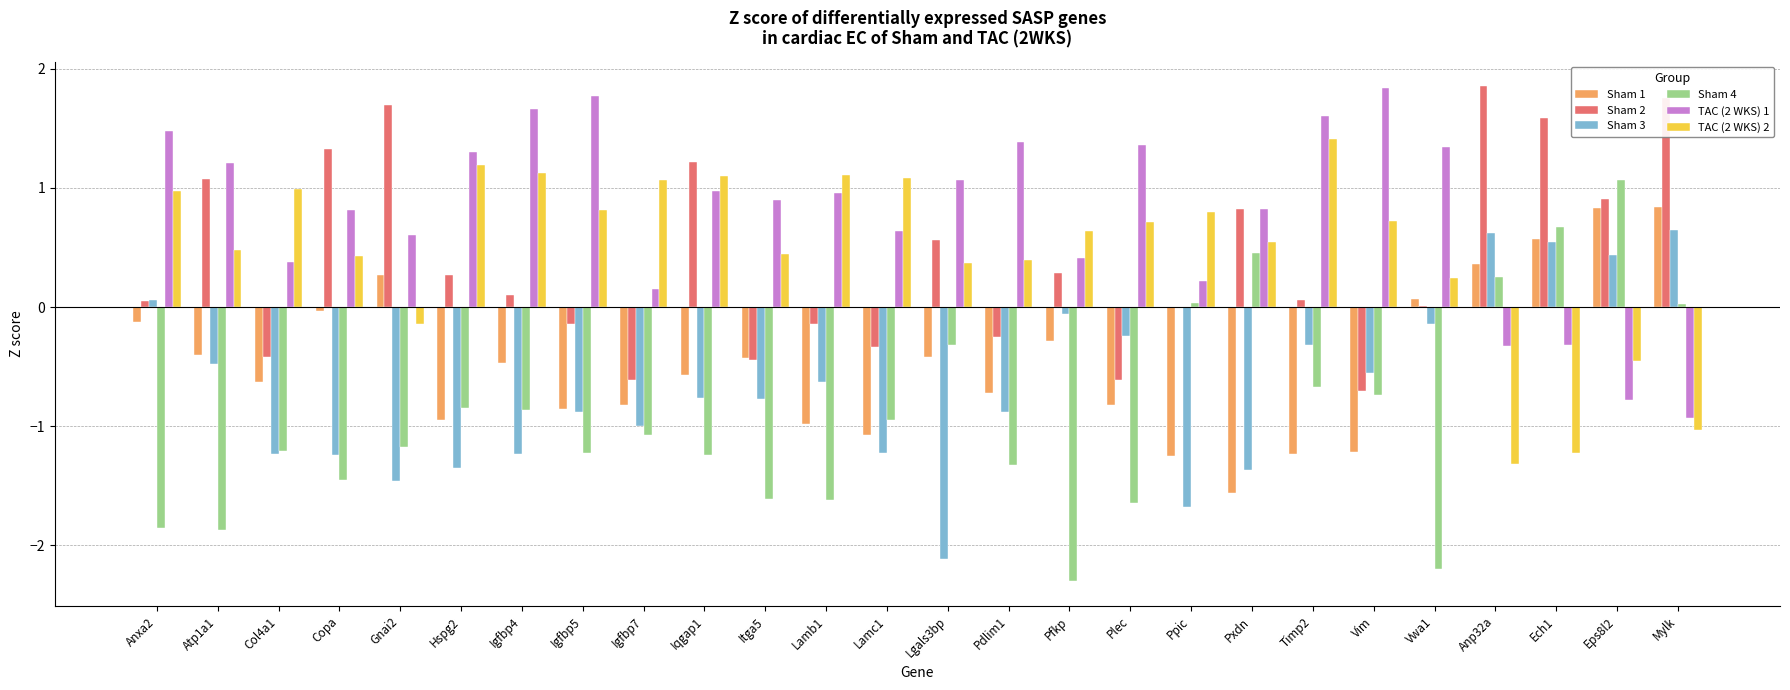

Is the value of Sham 2 at Itga5 greater than the value of TAC (2 WKS) 1 at Itga5?

No